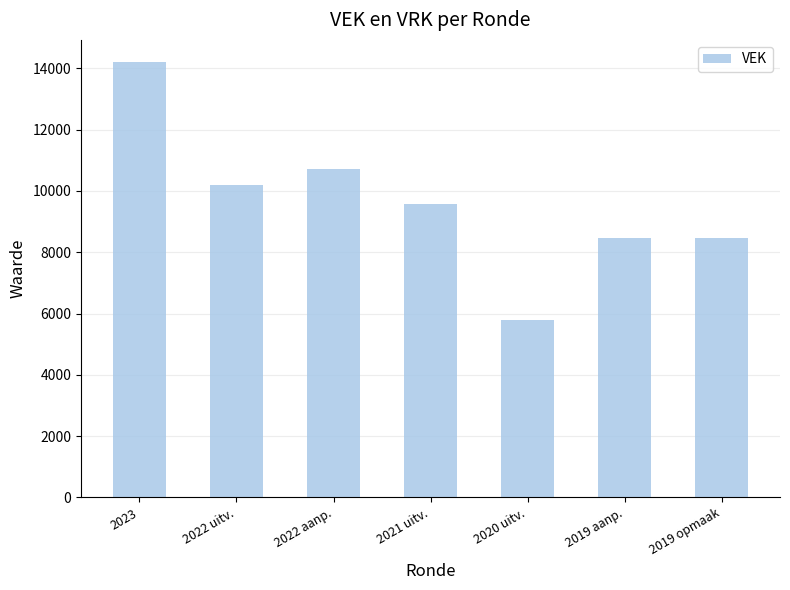

Are the bars grouped side by side (vs. stacked)?

No